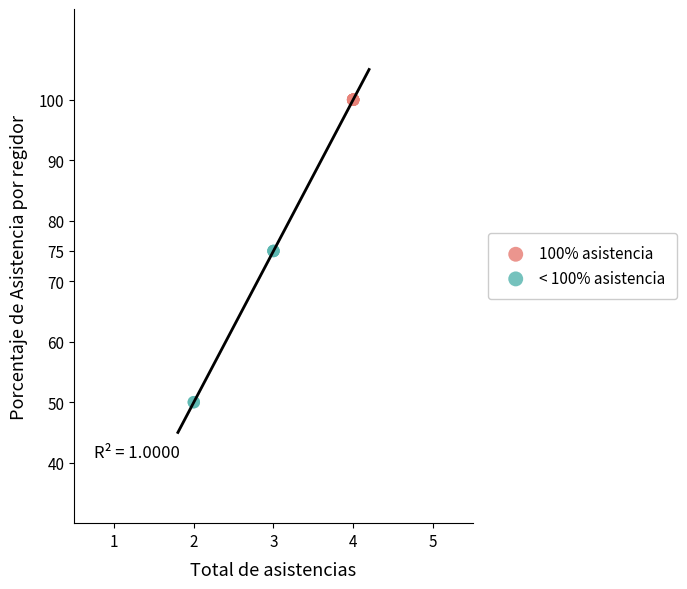

Which series reaches the maximum Y coordinate?

100% asistencia